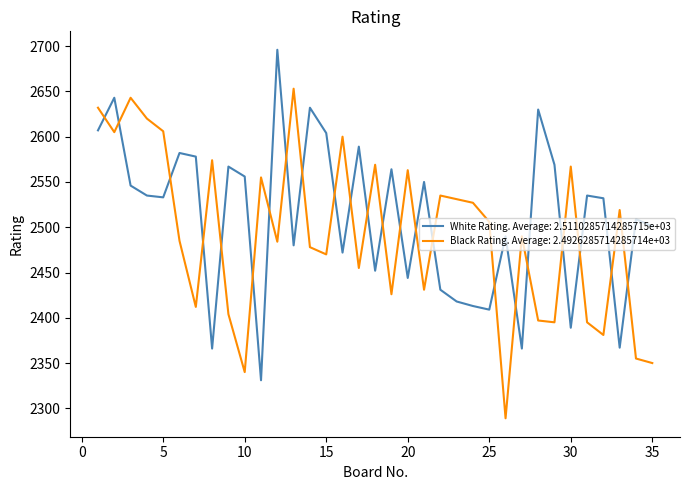

What is the greatest value displayed?

2696